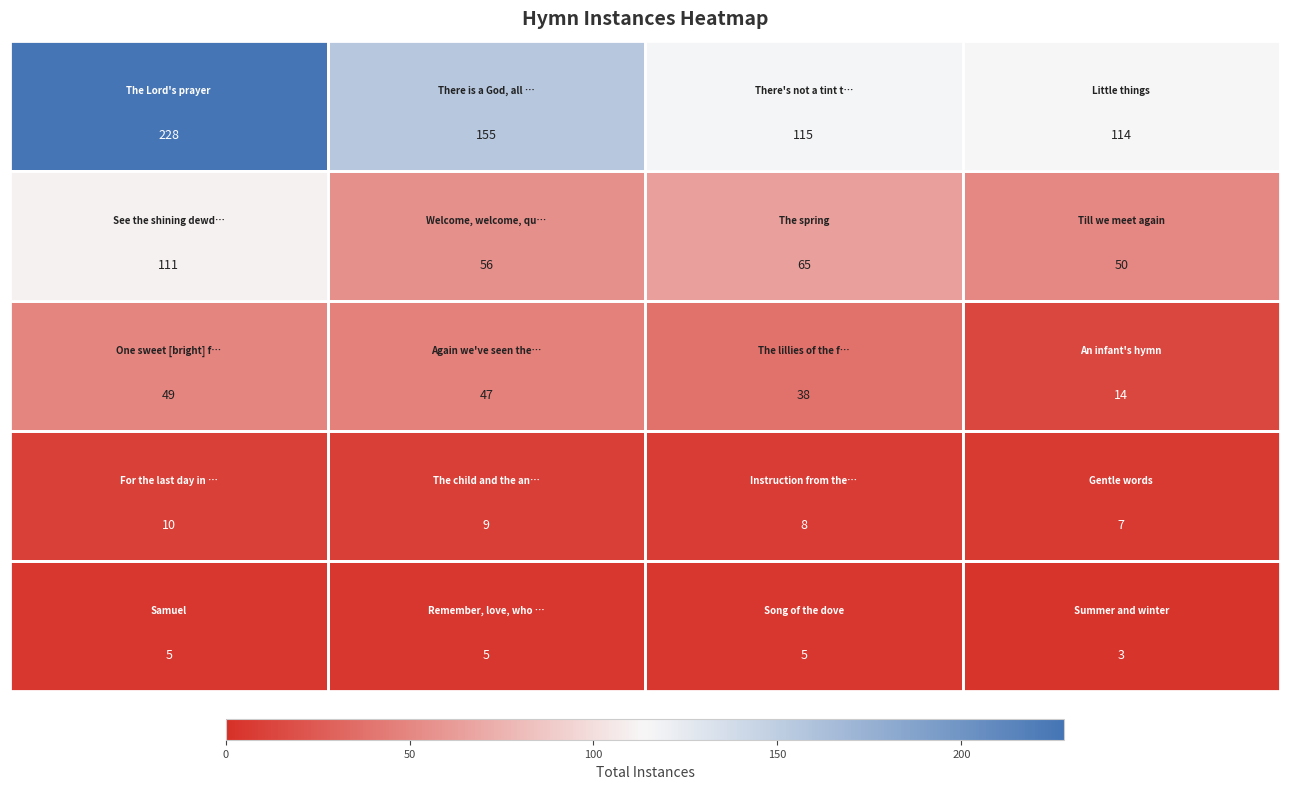

What is the smallest value displayed?

3